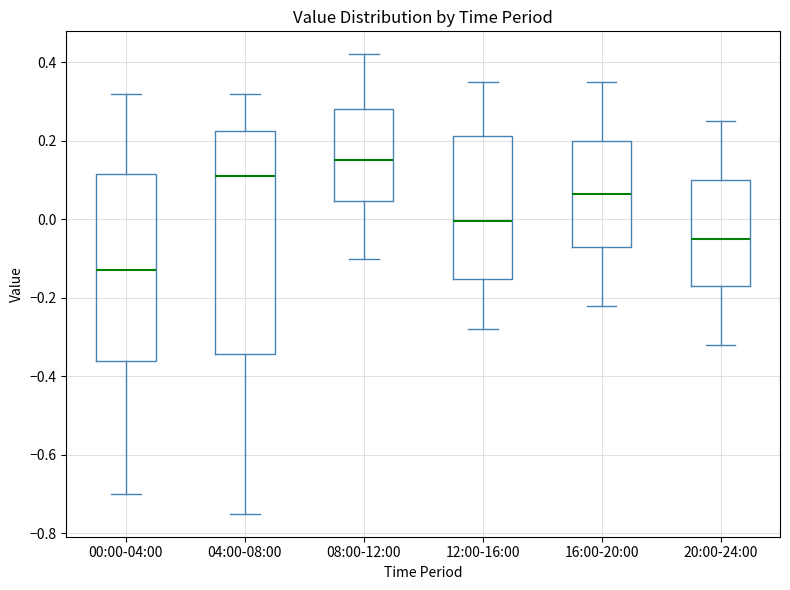

Reading left to right, read every box against the y-axis: the position of its median line, the range the box covers, and the ends of its whiskers. The values are not printed on the chart, so give them approximately, as read against the axis.

00:00-04:00: median -0.12, box -0.36 to 0.12, whiskers -0.70 to 0.32
04:00-08:00: median 0.12, box -0.34 to 0.22, whiskers -0.74 to 0.32
08:00-12:00: median 0.16, box 0.04 to 0.28, whiskers -0.10 to 0.42
12:00-16:00: median 0.00, box -0.16 to 0.22, whiskers -0.28 to 0.36
16:00-20:00: median 0.06, box -0.06 to 0.20, whiskers -0.22 to 0.36
20:00-24:00: median -0.04, box -0.16 to 0.10, whiskers -0.32 to 0.26